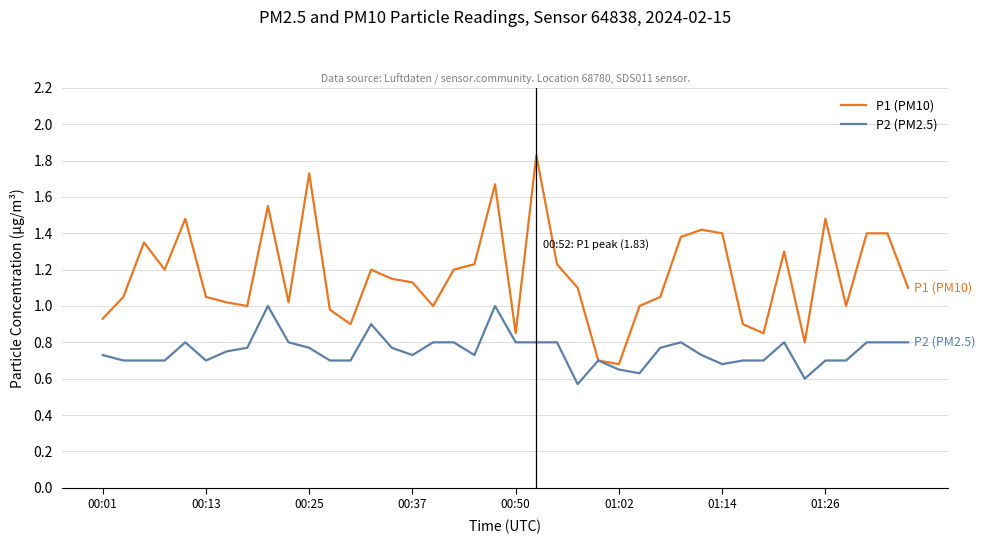

What are all the series names shown in the legend?

P1 (PM10), P2 (PM2.5)